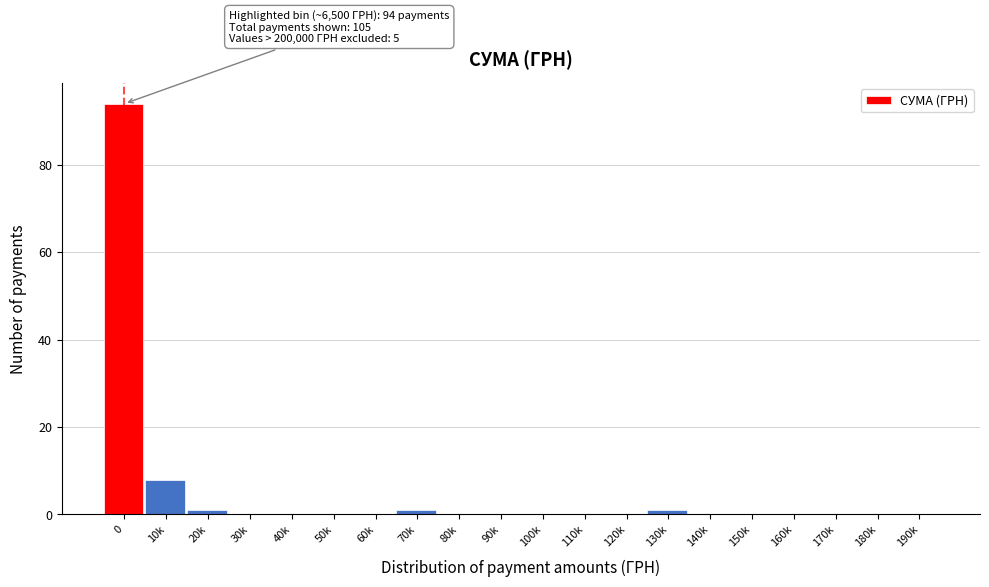

Reading left to right, what are all the values shown in this chart?

0=94	10k=8	20k=1	30k=0	40k=0	50k=0	60k=0	70k=1	80k=0	90k=0	100k=0	110k=0	120k=0	130k=1	140k=0	150k=0	160k=0	170k=0	180k=0	190k=0